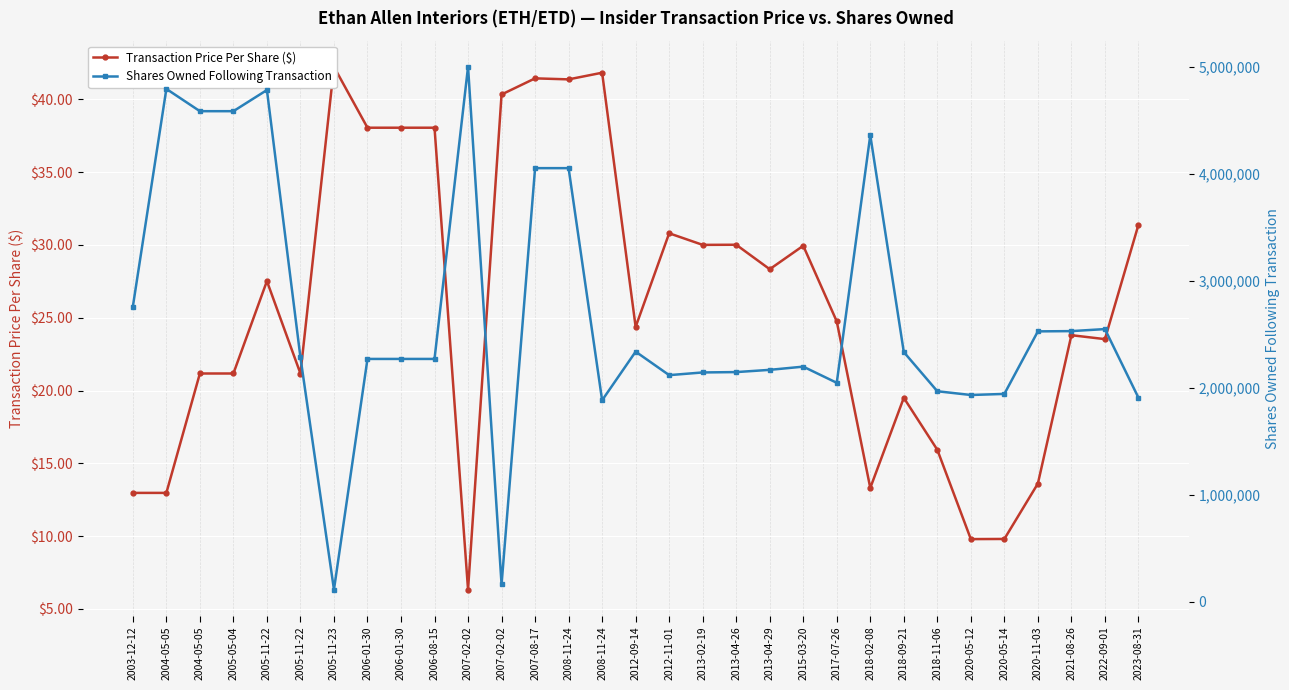

How many lines are shown in the chart?

2